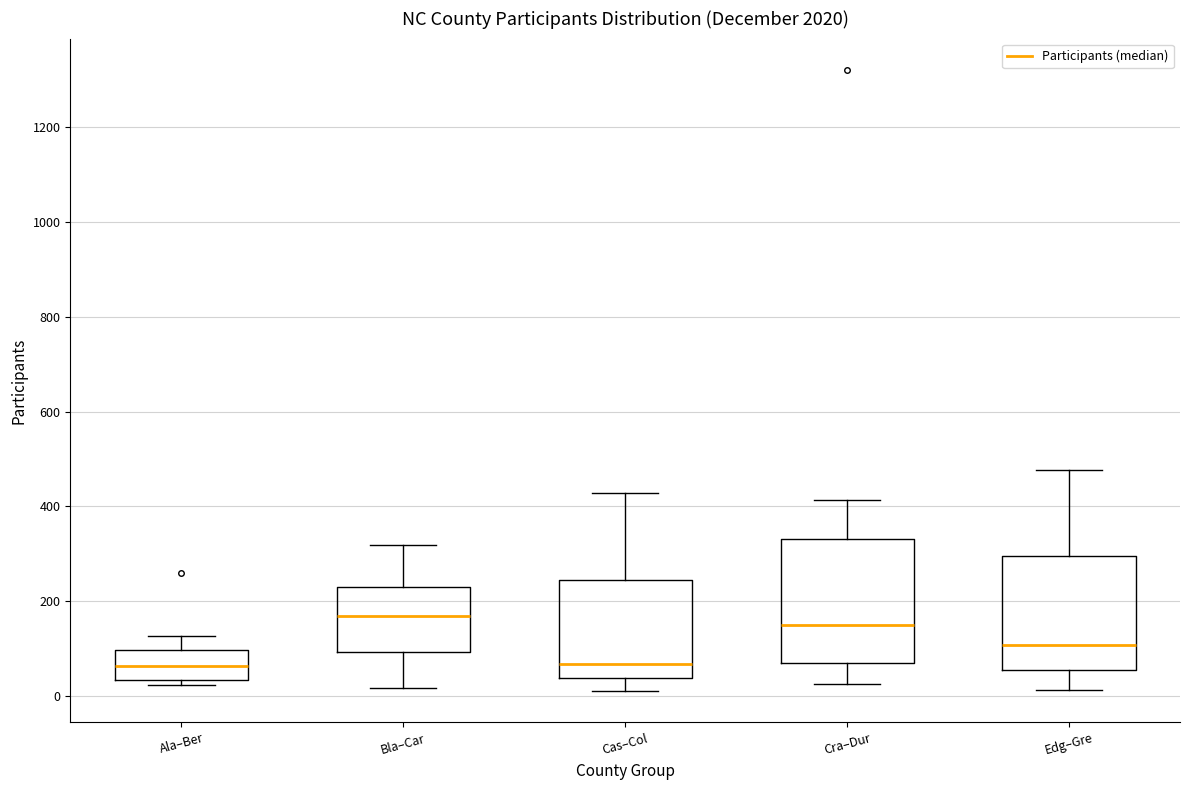

Comparing the boxes themselves (not the whiskers), which one is the tallest?

Cra–Dur